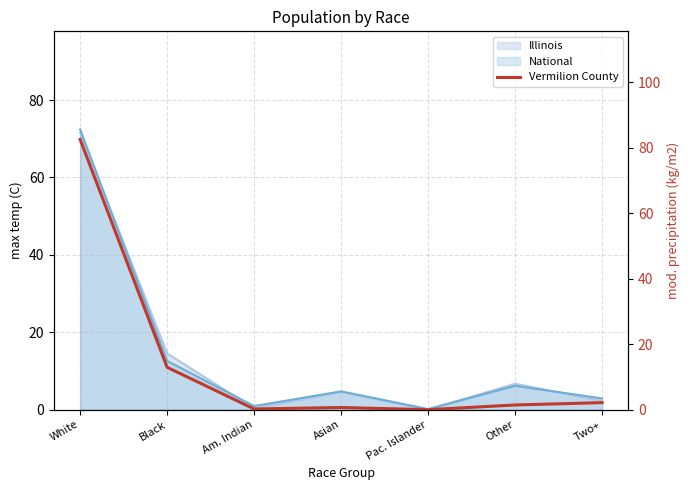

At which label does the data first exceed 1?

White